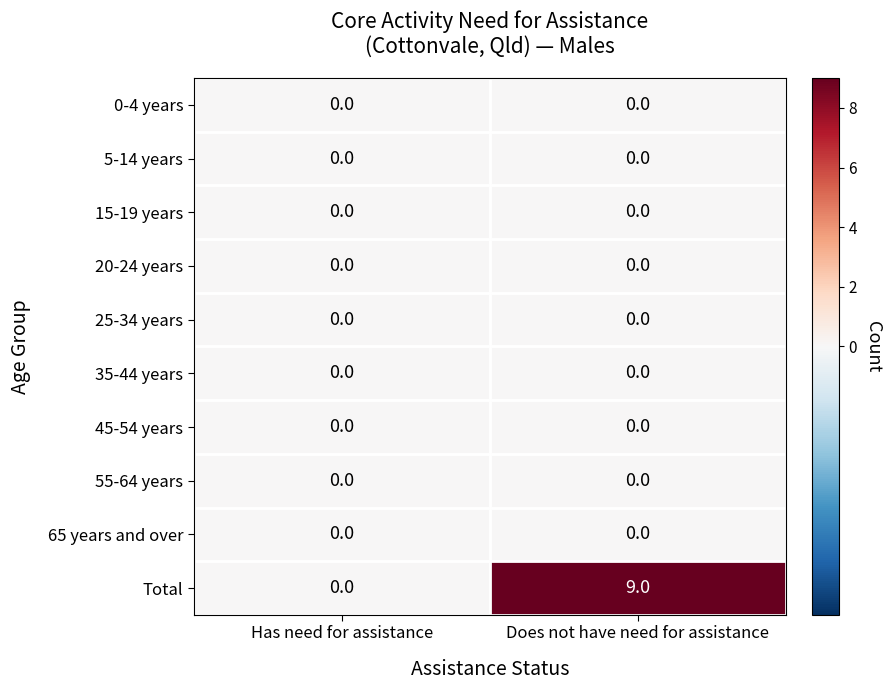

Where is Total nearest to the value 4?

Has need for assistance